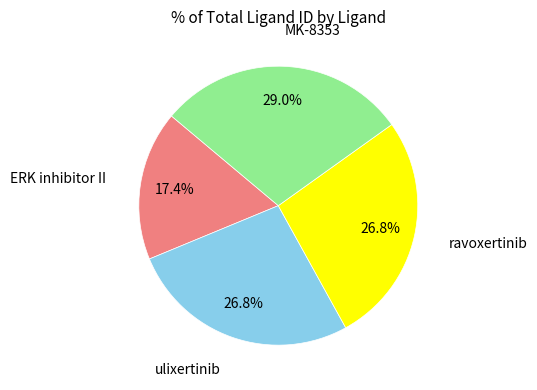

To the nearest percent, what is the difference between the largest and smallest slice percentages?

12%